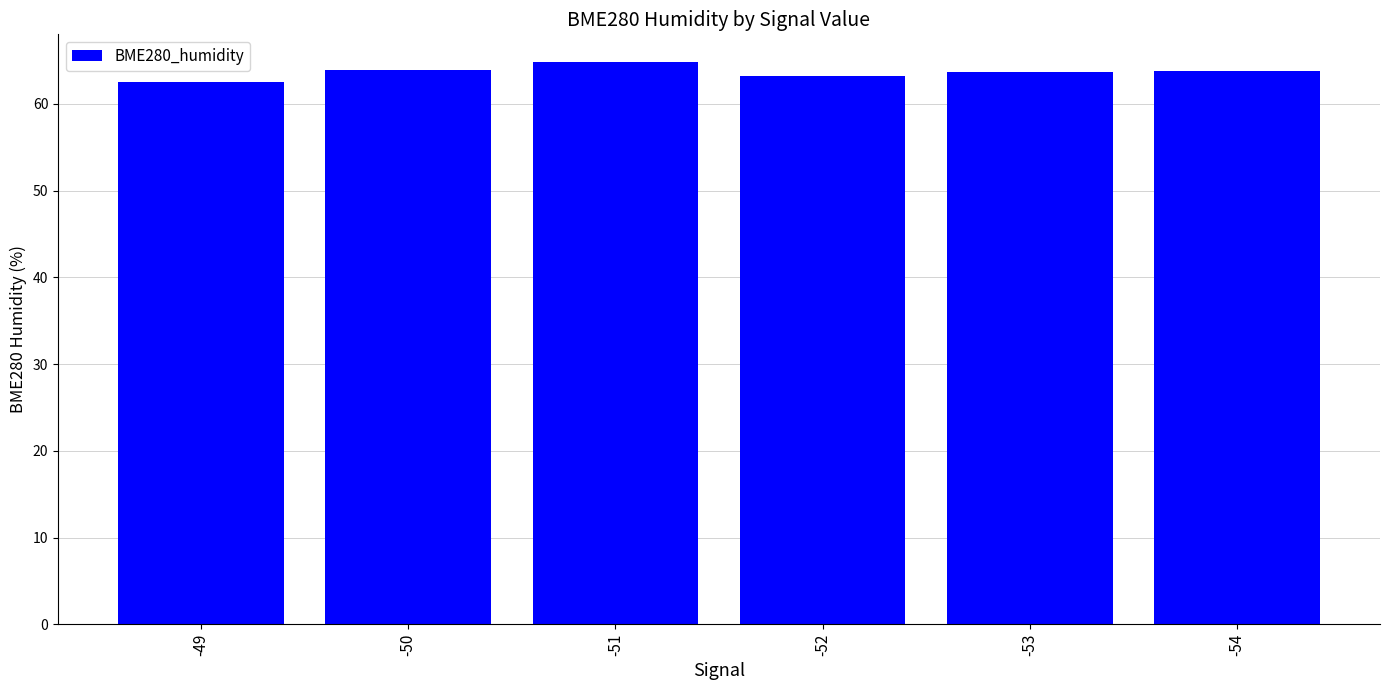

What is the ratio of the value at -51 to the value at -50?

1.0